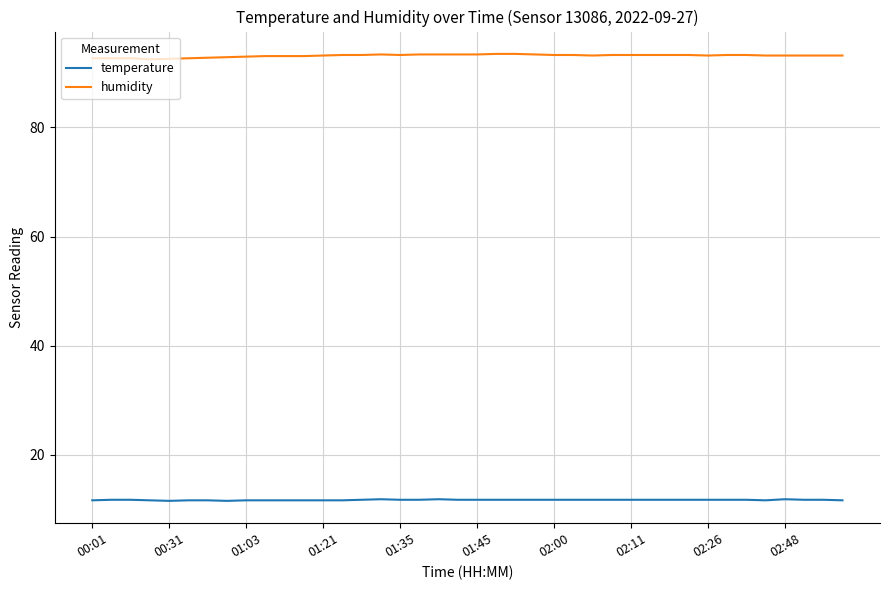

Which series has the widest spread of values?

humidity